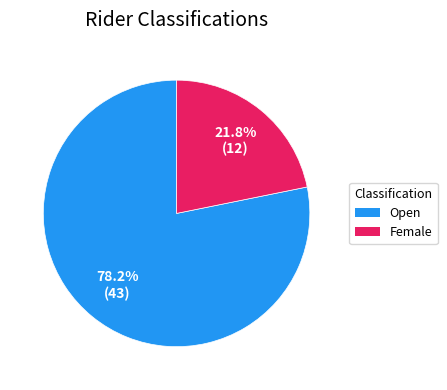

What is the ratio of the value at Open to the value at Female?

3.6